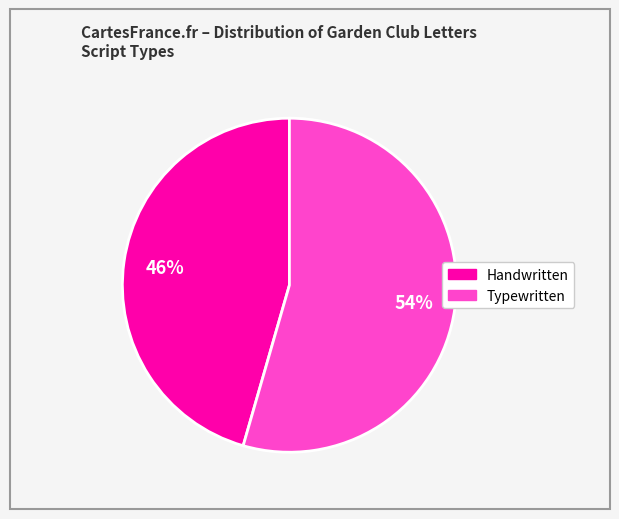

Does any single category account for the majority?

Yes